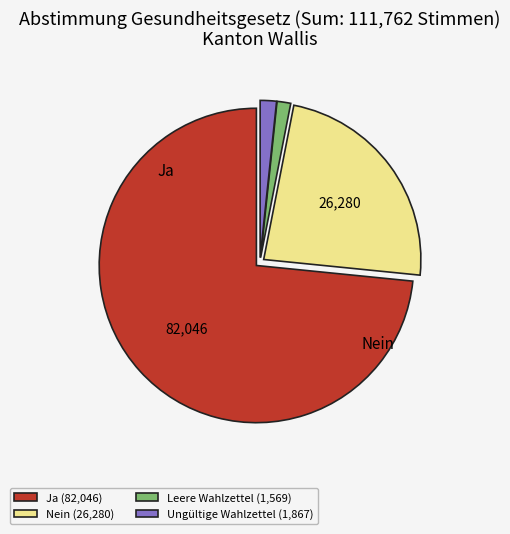

The Ungültige Wahlzettel slice represents 2% of the pie. True or false?

True